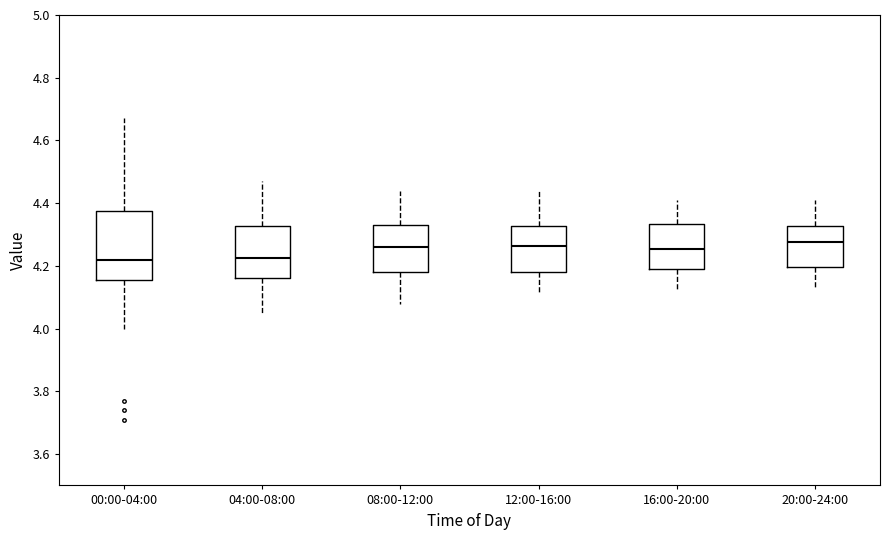

Where is the upper edge of the box for 04:00-08:00 on the y-axis? The values are not printed on the chart, so give them approximately, as read against the axis.

4.32